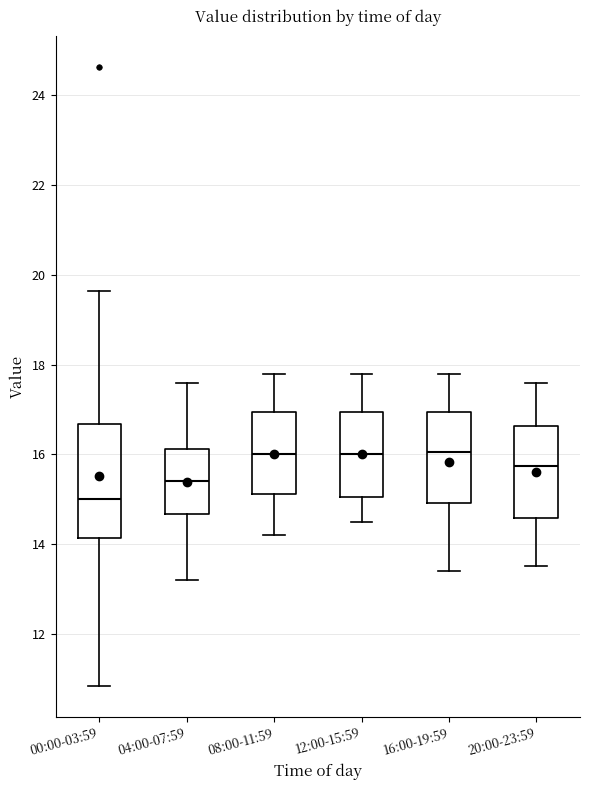

Which box's median line is the lowest?

00:00-03:59